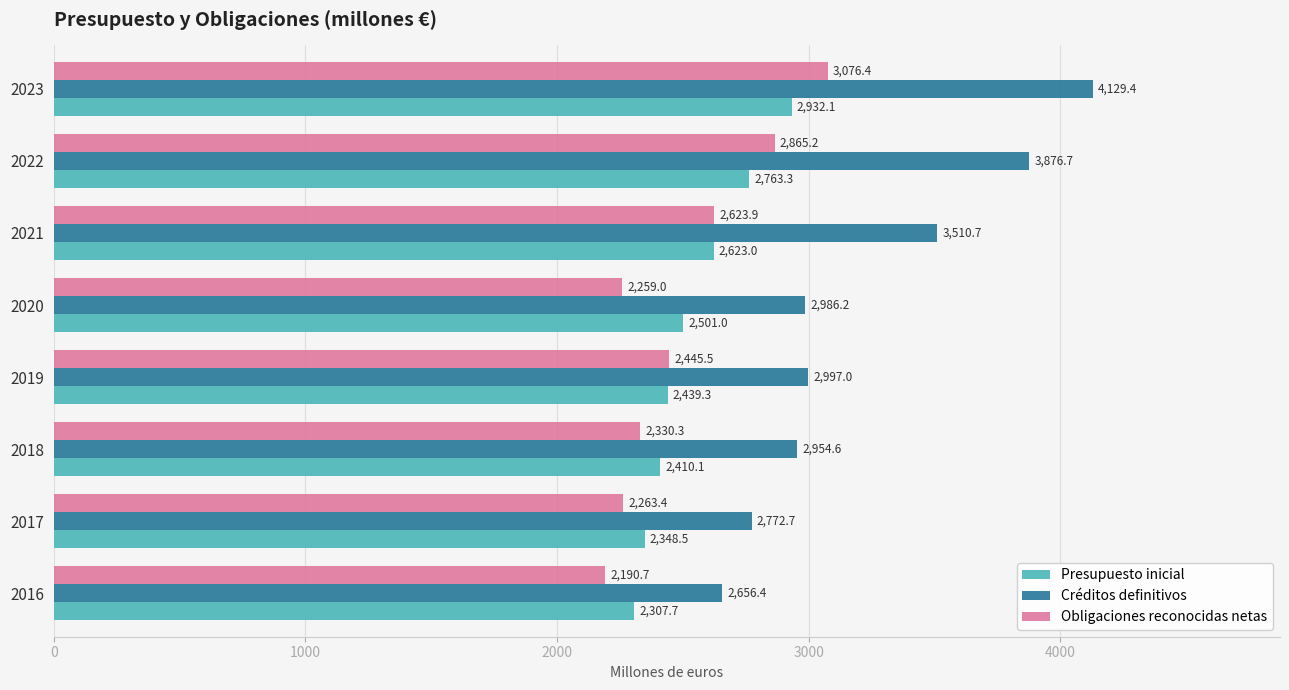

What is the sum of all Créditos definitivos values?

25883.6